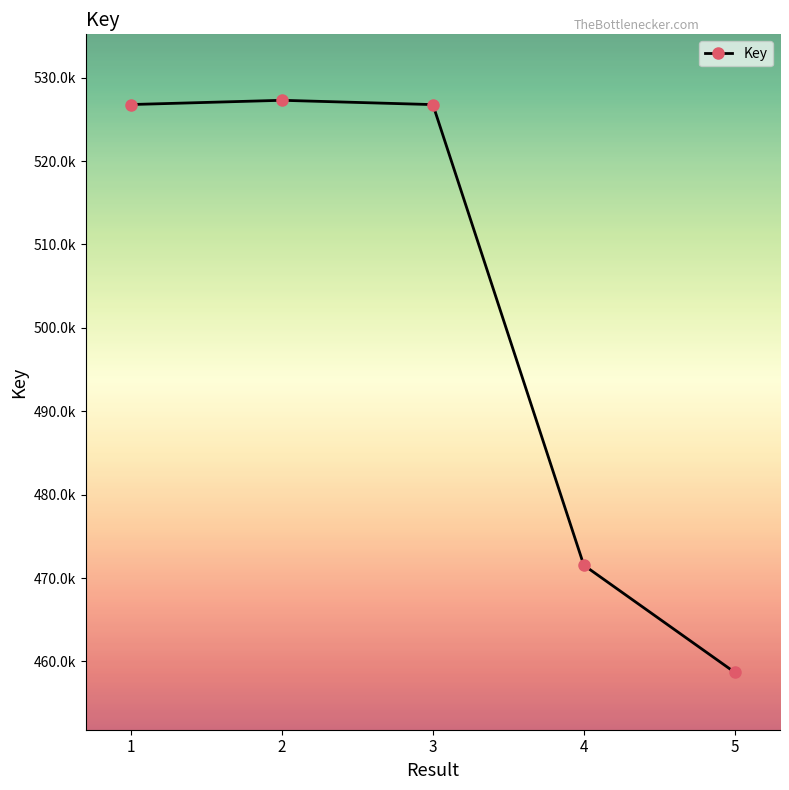

Where is the data nearest to the value 492991561?

4